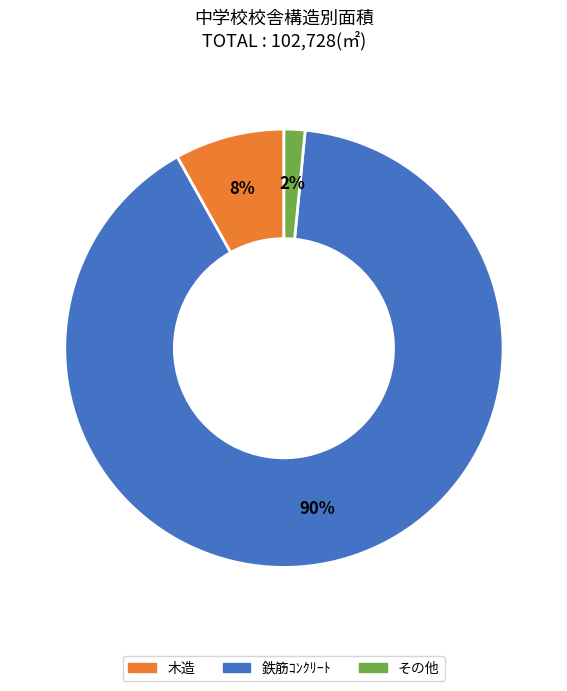

How many segments does this pie chart have?

3